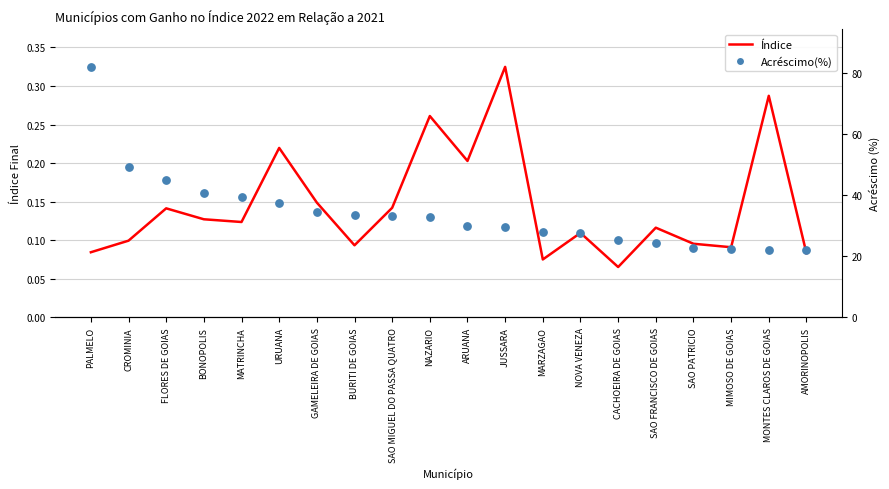

Which series has the largest total across all categories?

Índice